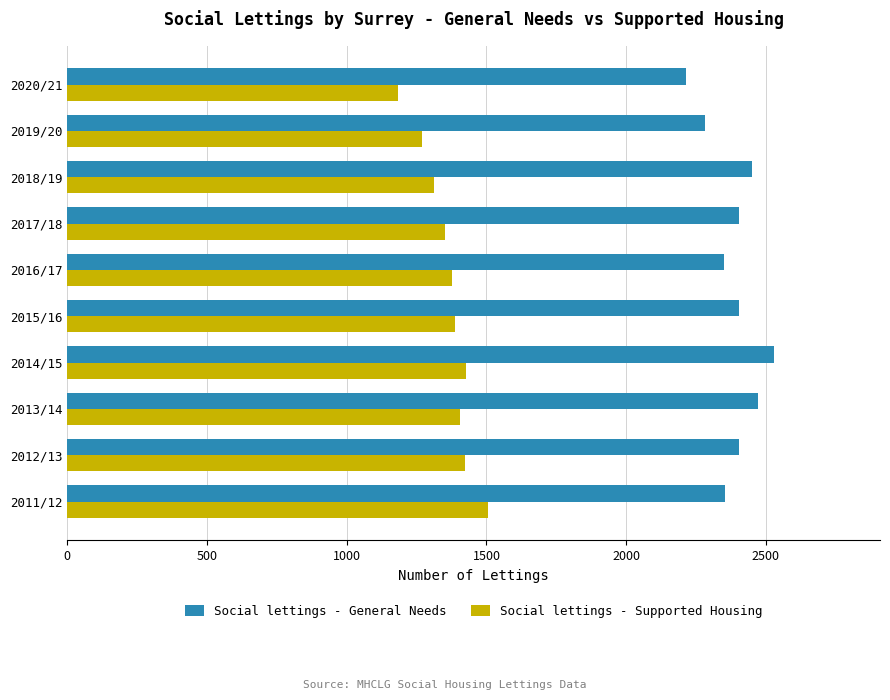

How many distinct data groups are displayed?

2